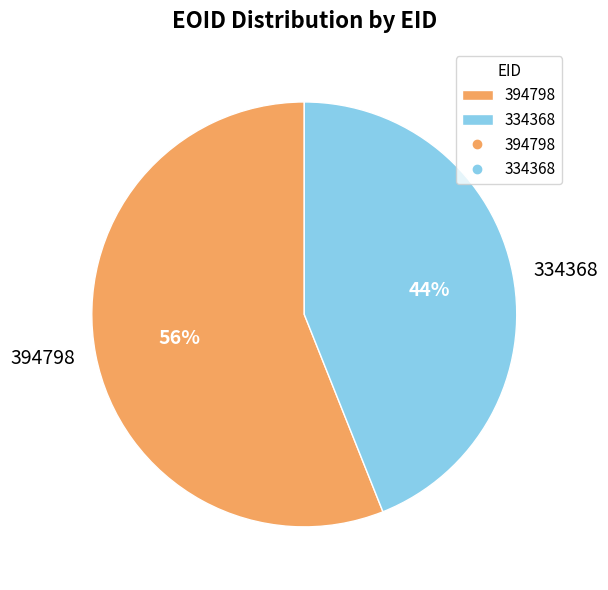

Do 334368 and 394798 together represent more than half of the pie?

Yes